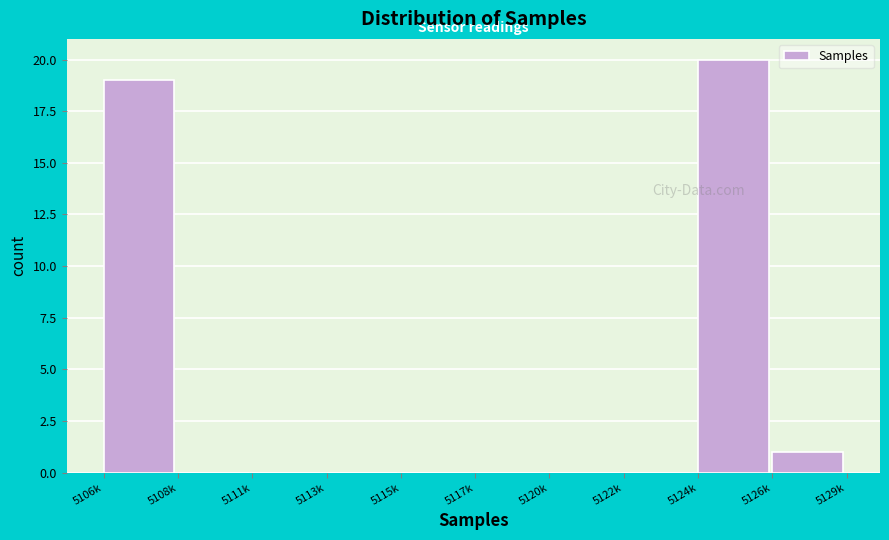

Reading right to left, extract all data points from this chart.

5126k=1	5124k=20	5122k=0	5120k=0	5117k=0	5115k=0	5113k=0	5111k=0	5108k=0	5106k=19